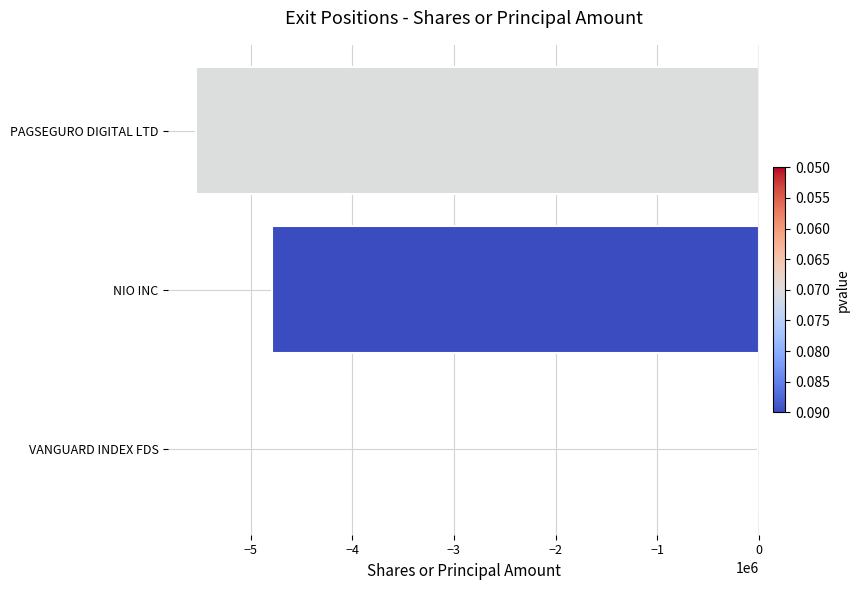

What is the greatest value displayed?

-11950